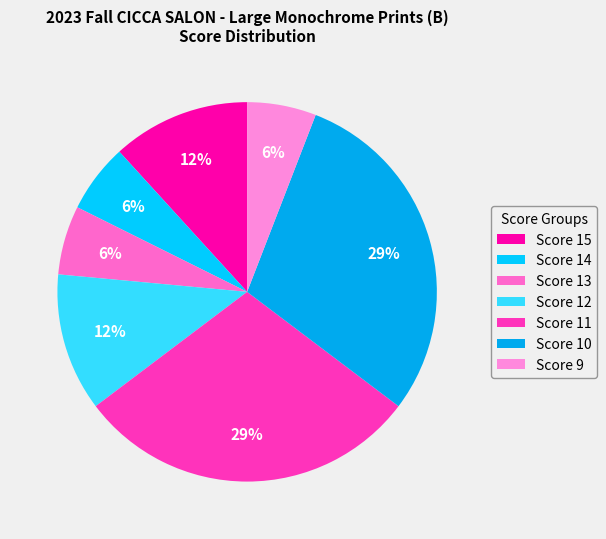

How many segments does this pie chart have?

7